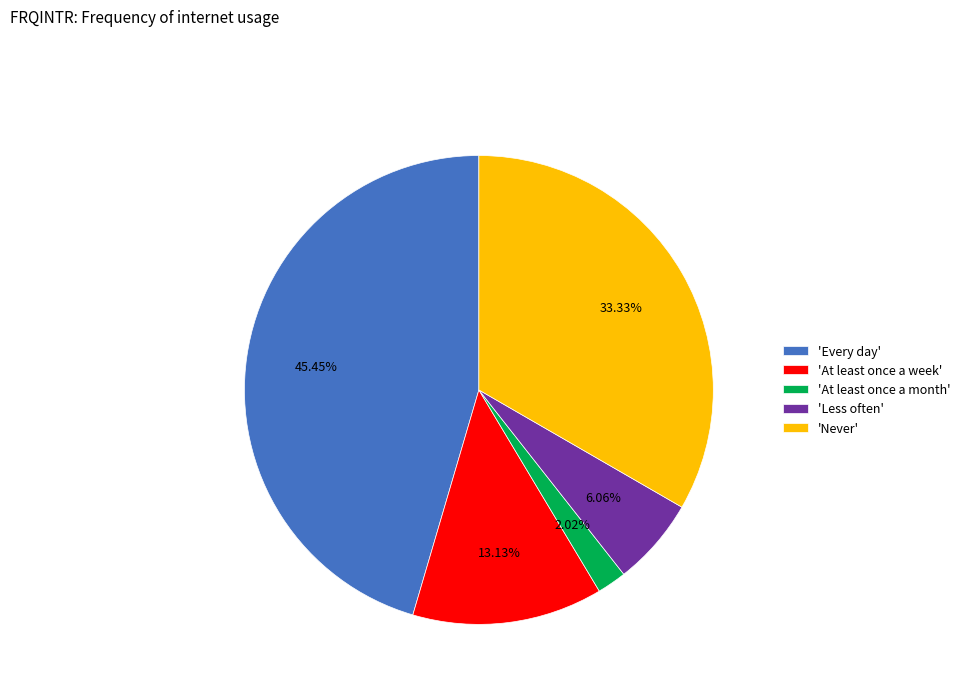

Does 'At least once a week' account for over 50% of the chart?

No